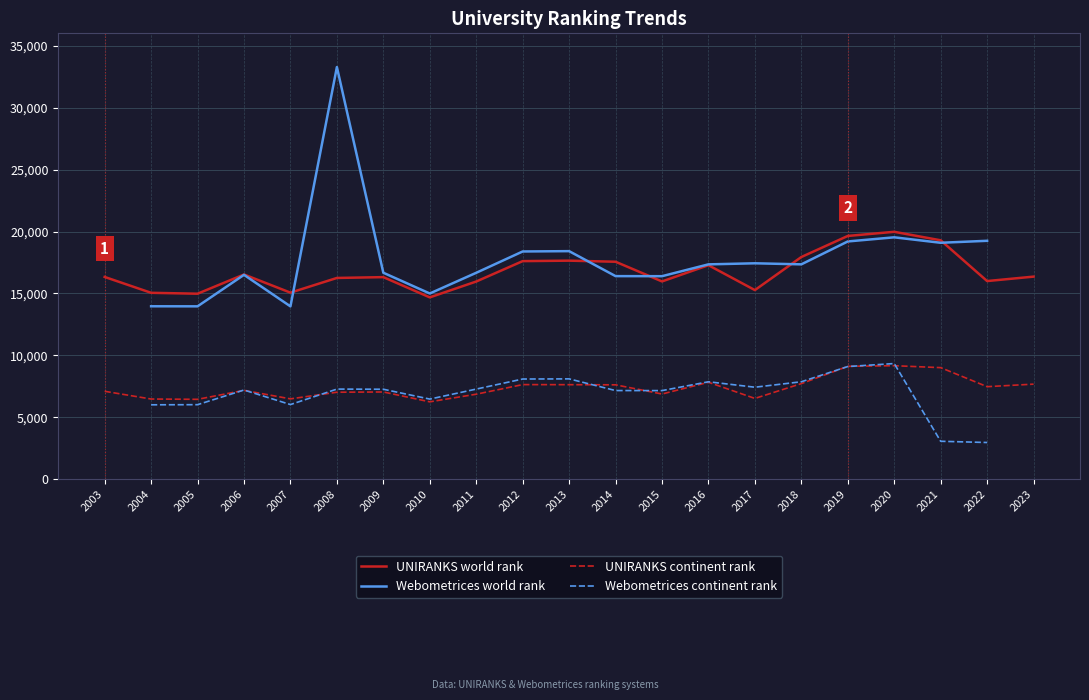

Where is UNIRANKS continent rank nearest to the value 7714?

2018